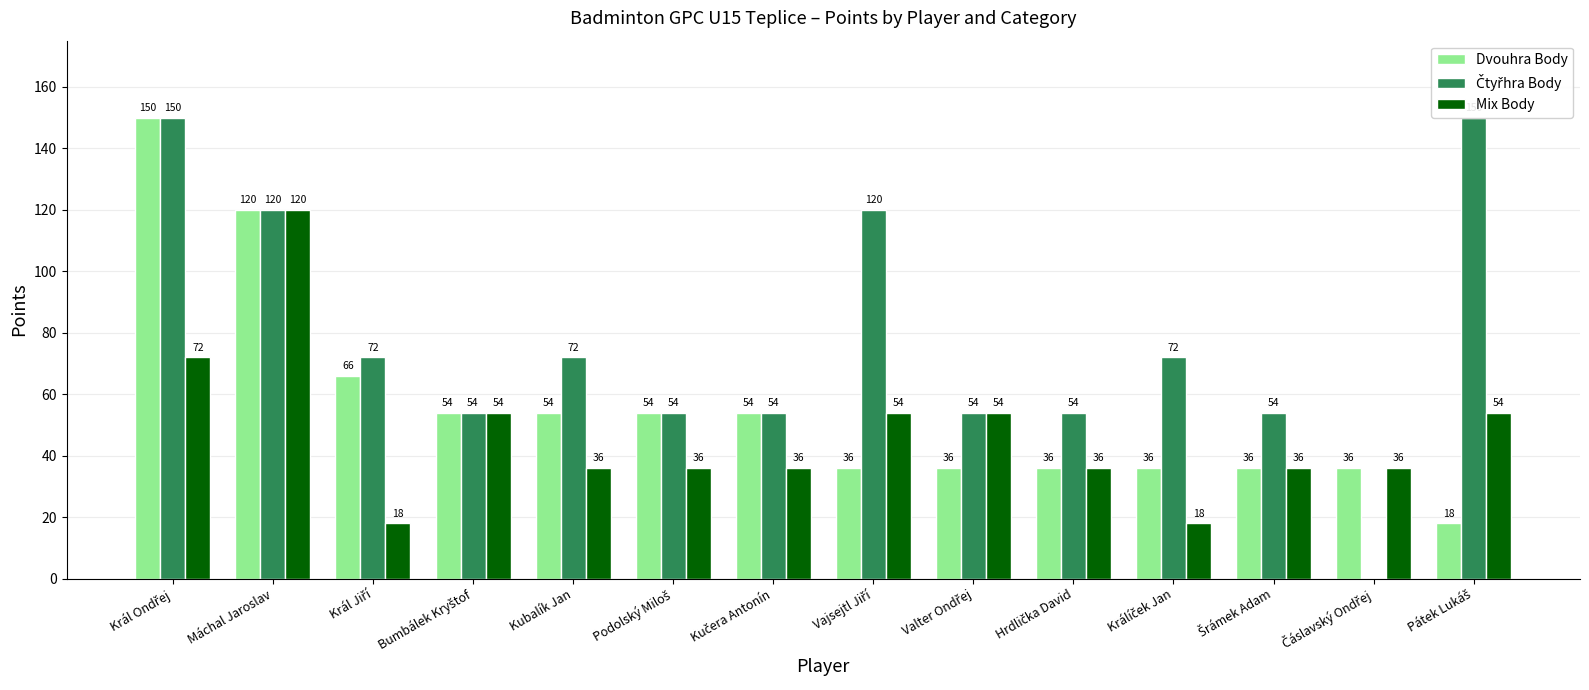

True or false: Dvouhra Body has a value of 54 at Kubalík Jan.

True